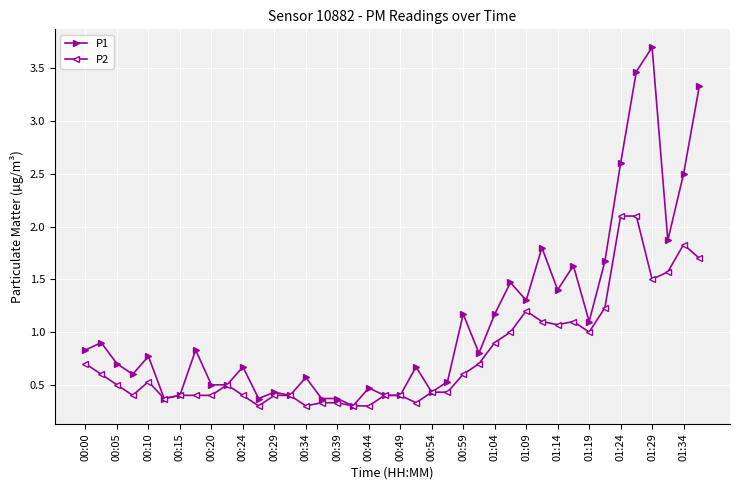

What is the value of the P1 point at the 29th from the left?

1.3